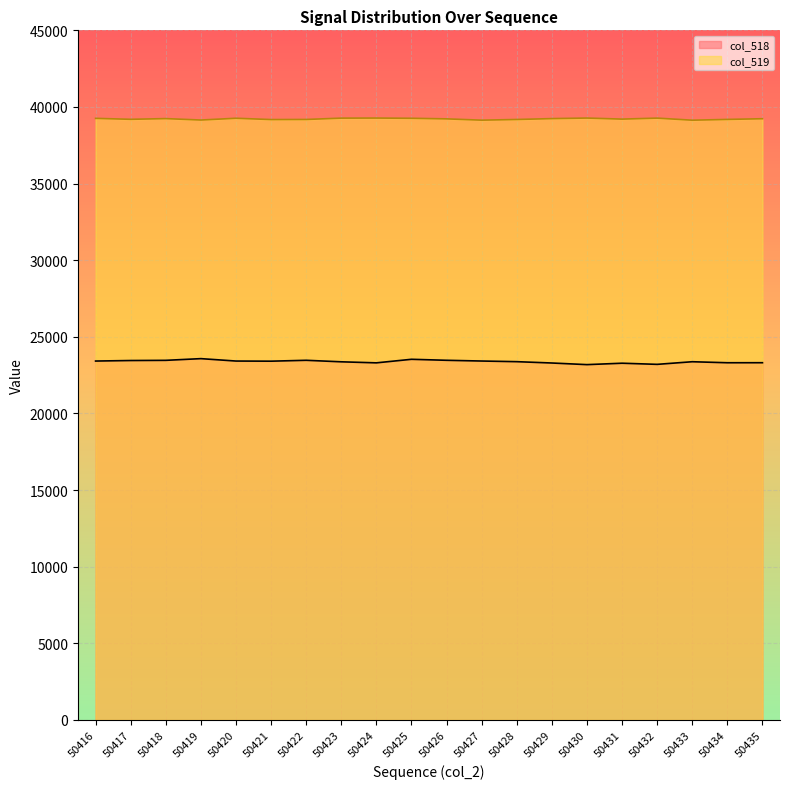

Reading right to left, extract all data points from this chart.

col_518: 50435=23312	50434=23310	50433=23376	50432=23205	50431=23279	50430=23187	50429=23293	50428=23380	50427=23422	50426=23470	50425=23535	50424=23303	50423=23371	50422=23470	50421=23412	50420=23421	50419=23578	50418=23467	50417=23455	50416=23421
col_519: 50435=39232	50434=39187	50433=39136	50432=39272	50431=39207	50430=39276	50429=39240	50428=39183	50427=39138	50426=39223	50425=39261	50424=39276	50423=39271	50422=39184	50421=39178	50420=39263	50419=39147	50418=39240	50417=39194	50416=39256